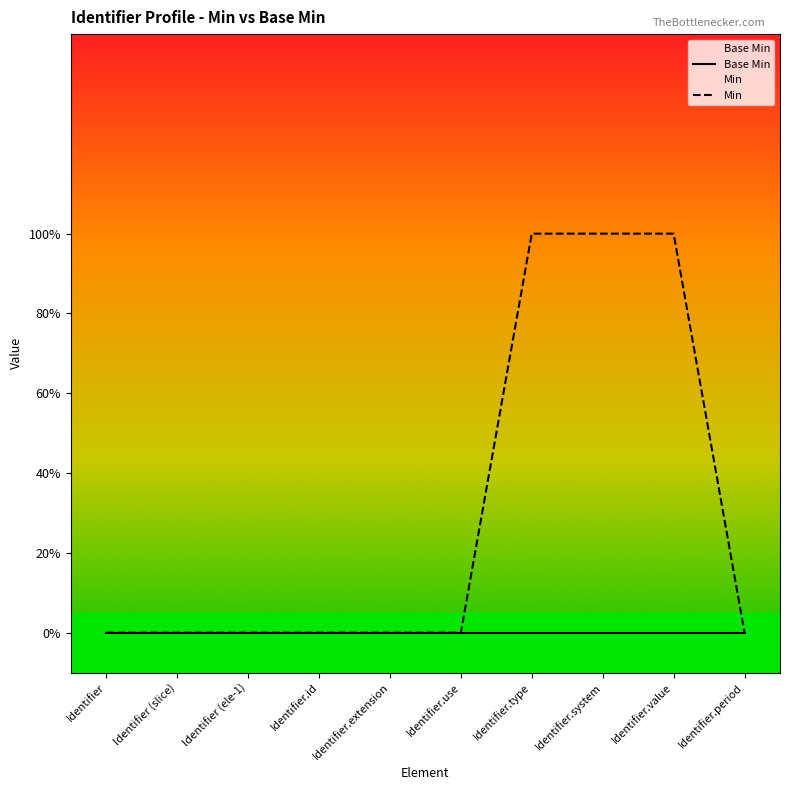

Does the chart display data point markers on the line(s)?

No